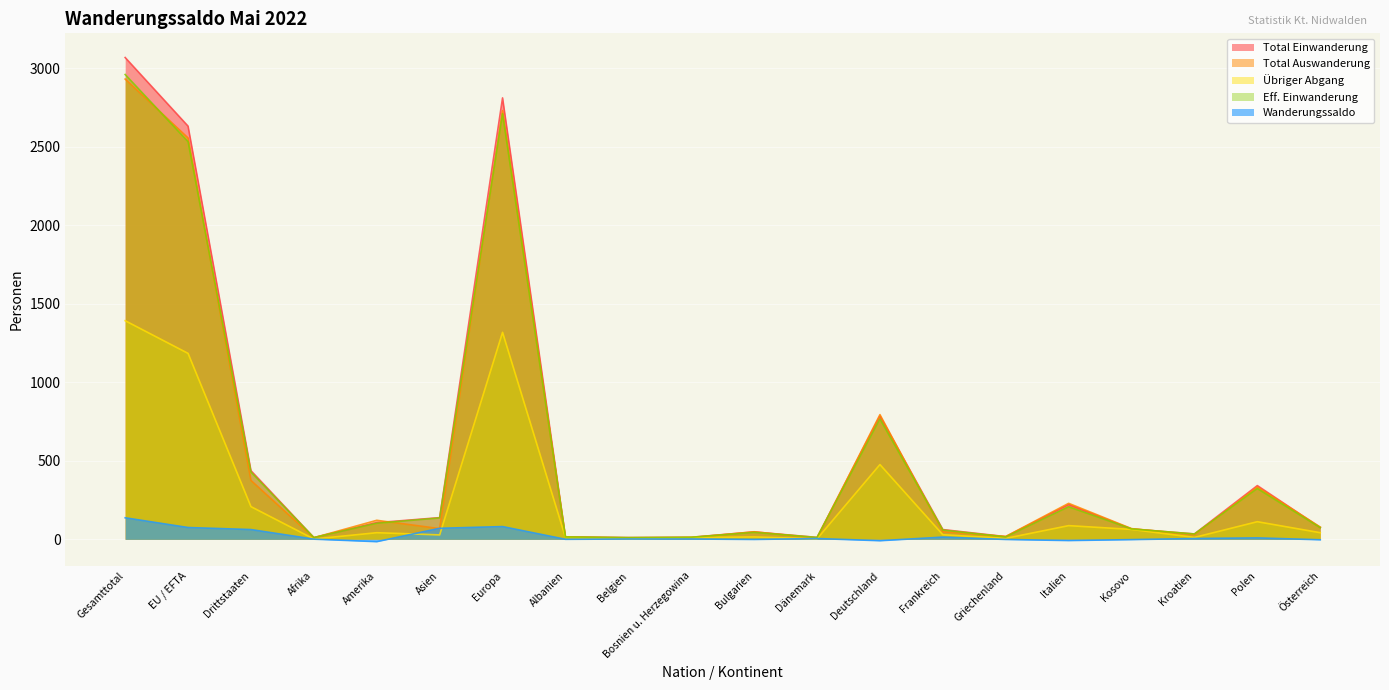

The value of Total Einwanderung at Bosnien u. Herzegowina is 4. True or false?

False